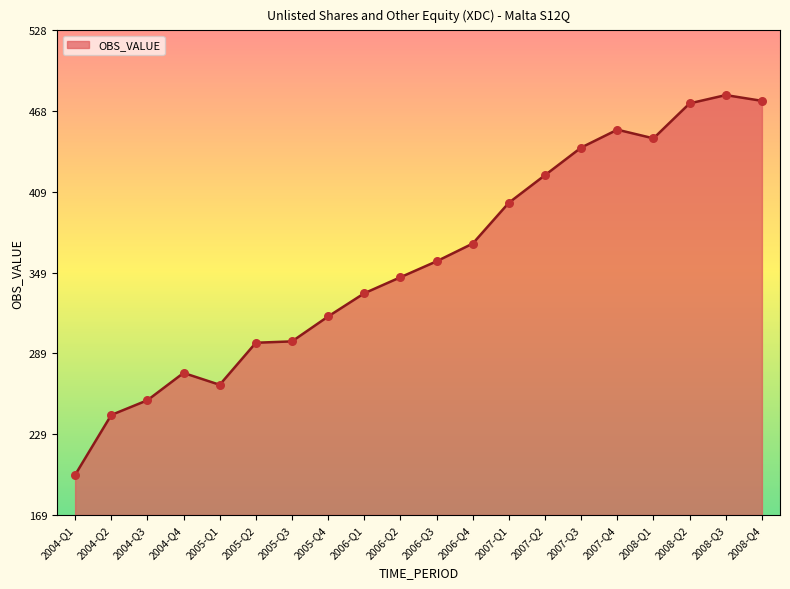

Between 2006-Q2 and 2004-Q4, which is larger?

2006-Q2